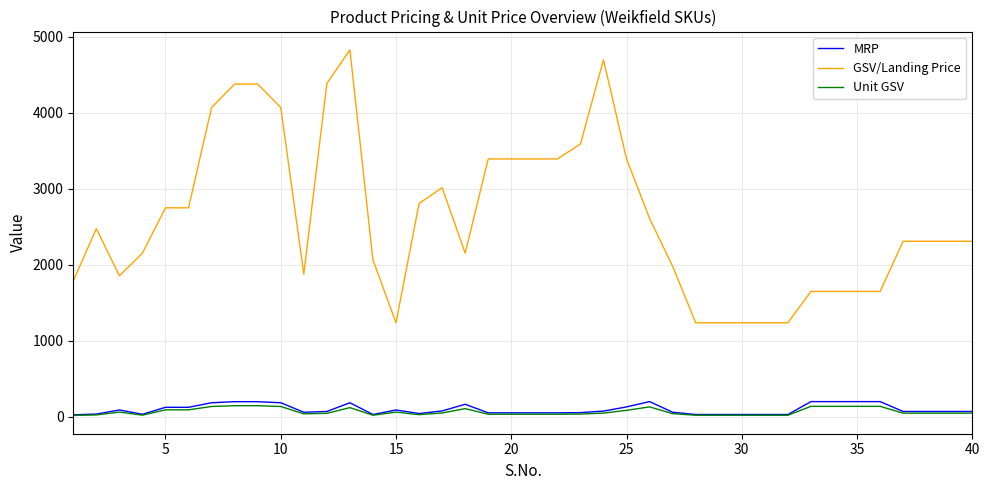

What is the minimum value for GSV/Landing Price?

1237.5